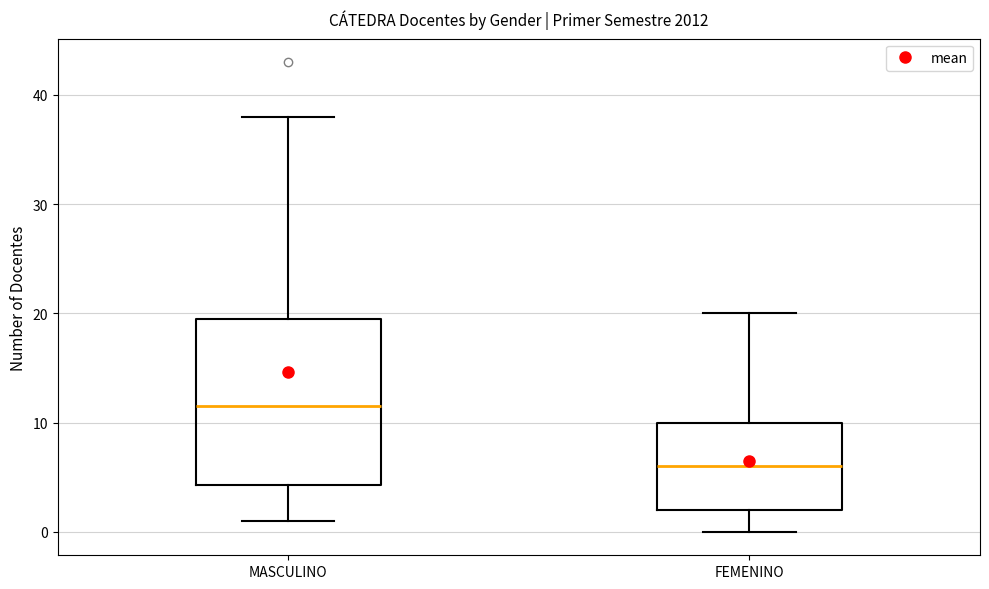

Reading left to right, read every box against the y-axis: the position of its median line, the range the box covers, and the ends of its whiskers. The values are not printed on the chart, so give them approximately, as read against the axis.

MASCULINO: median 12, box 4 to 20, whiskers 1 to 38
FEMENINO: median 6, box 2 to 10, whiskers 0 to 20